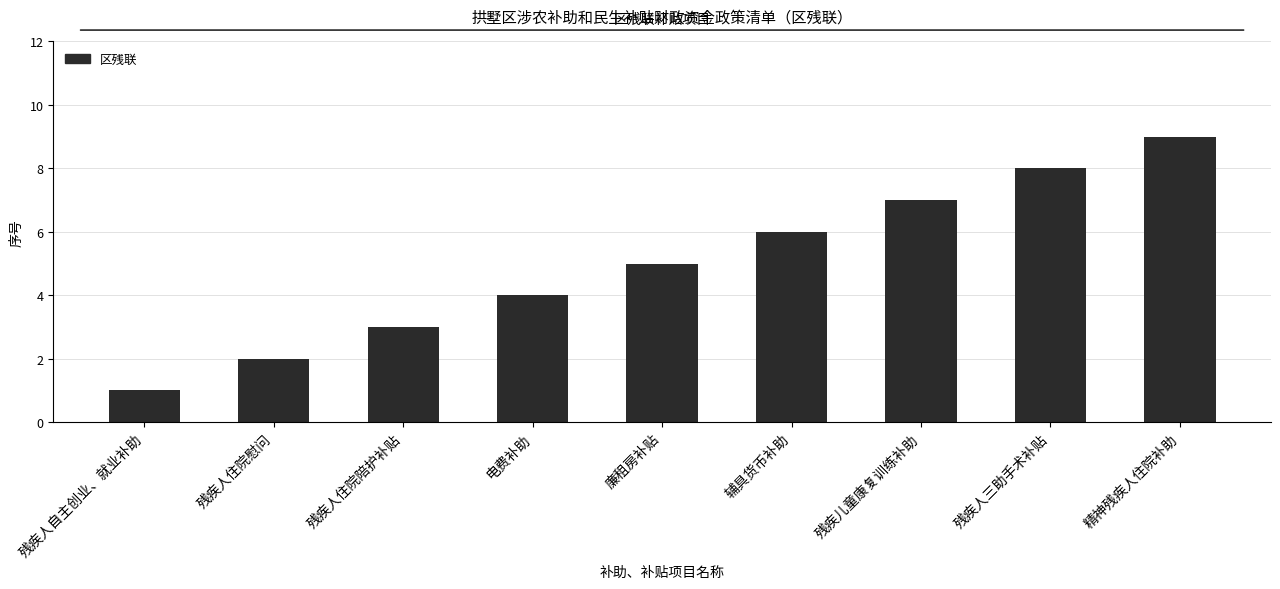

How many values are between 3 and 7?

5